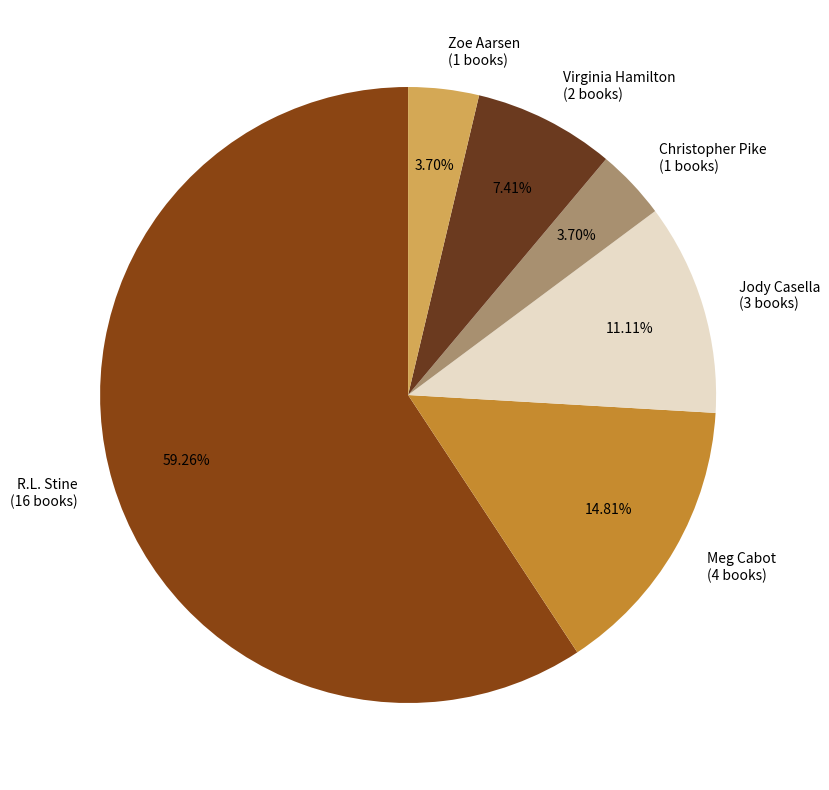

Approximately how many times larger is the value at R.L. Stine (16 books) compared to Zoe Aarsen (1 books)?

16.0